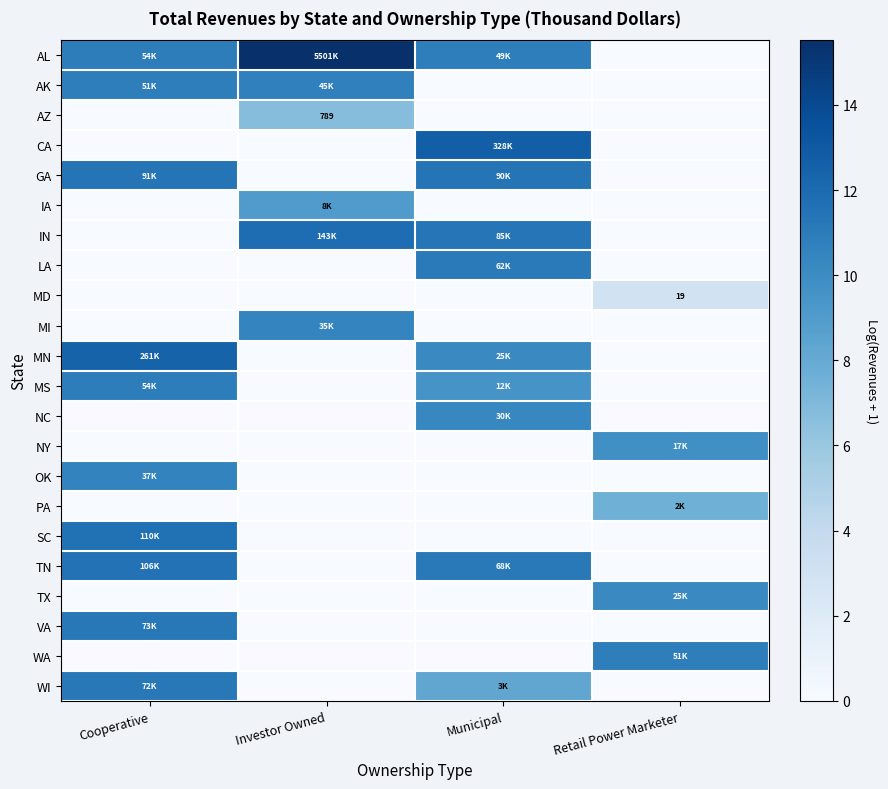

Rank the series at Investor Owned from lowest to highest value.

CA, GA, LA, MD, MN, MS, NC, NY, OK, PA, SC, TN, TX, VA, WA, WI, AZ, IA, MI, AK, IN, AL